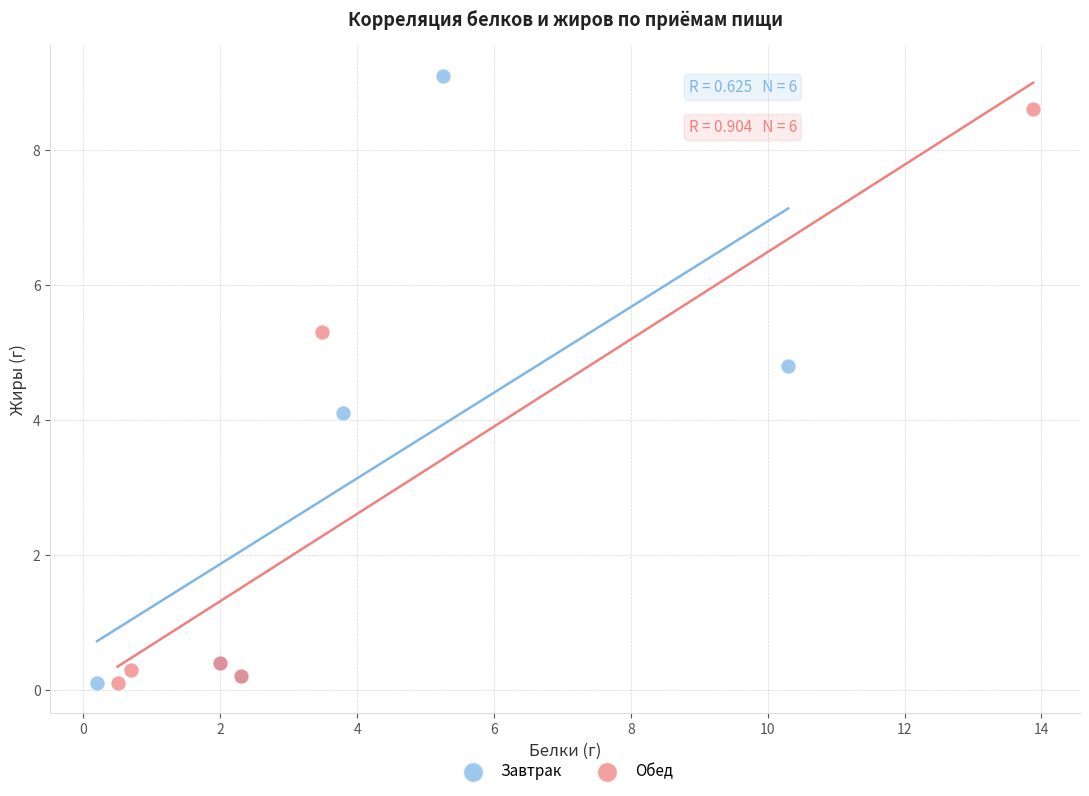

Which series has the widest spread of Y values?

Завтрак